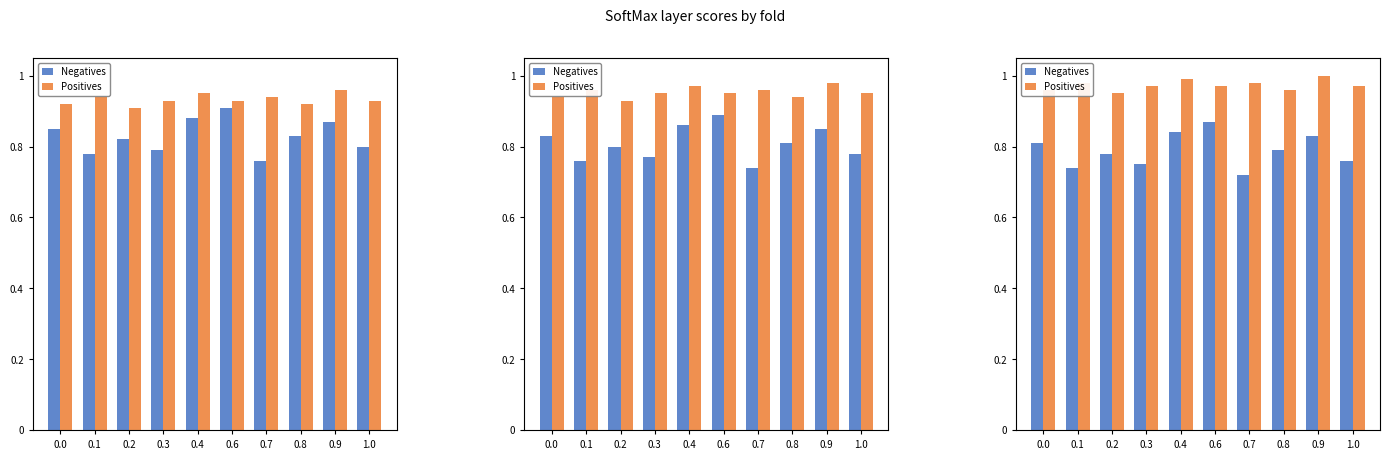

Which category has the lowest value in the Positives series?

0.2